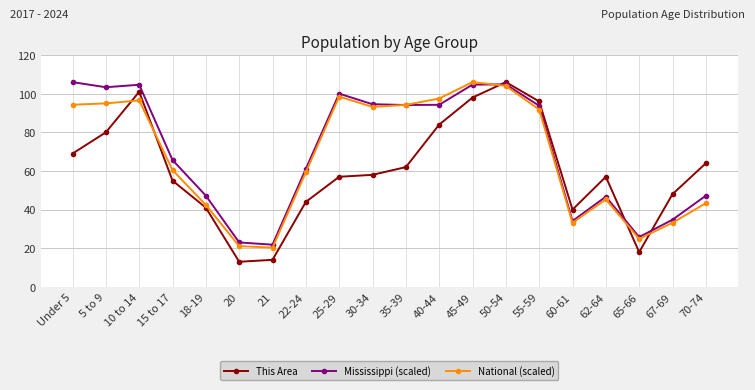

How many distinct data groups are displayed?

3